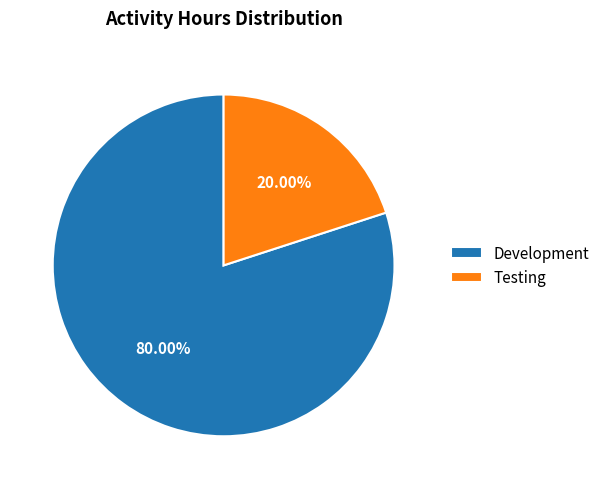

Count the number of slices in the pie.

2